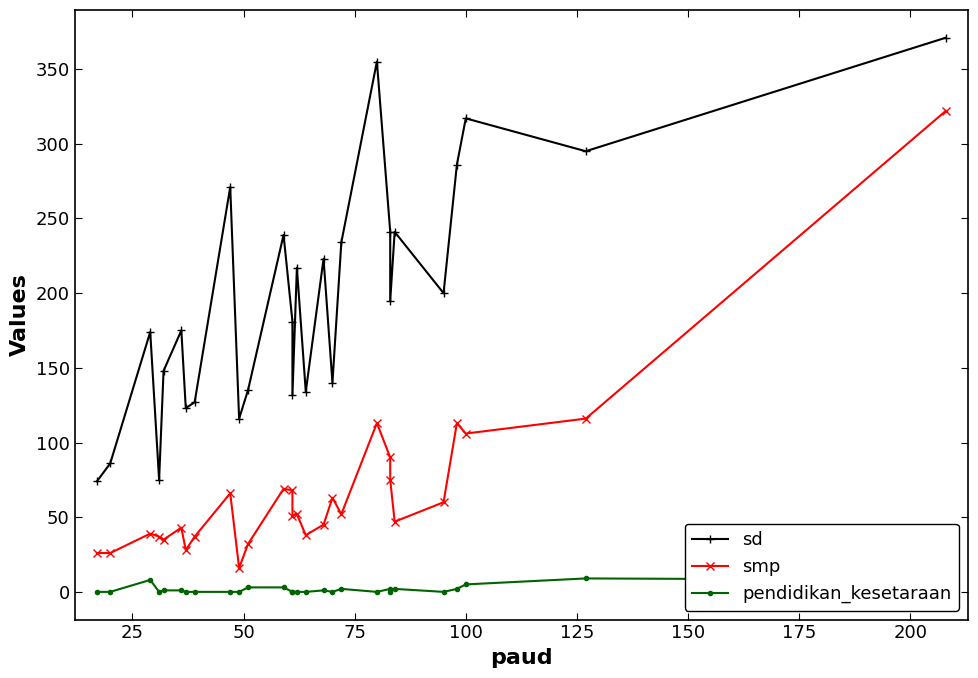

Which series has the widest spread of values?

smp